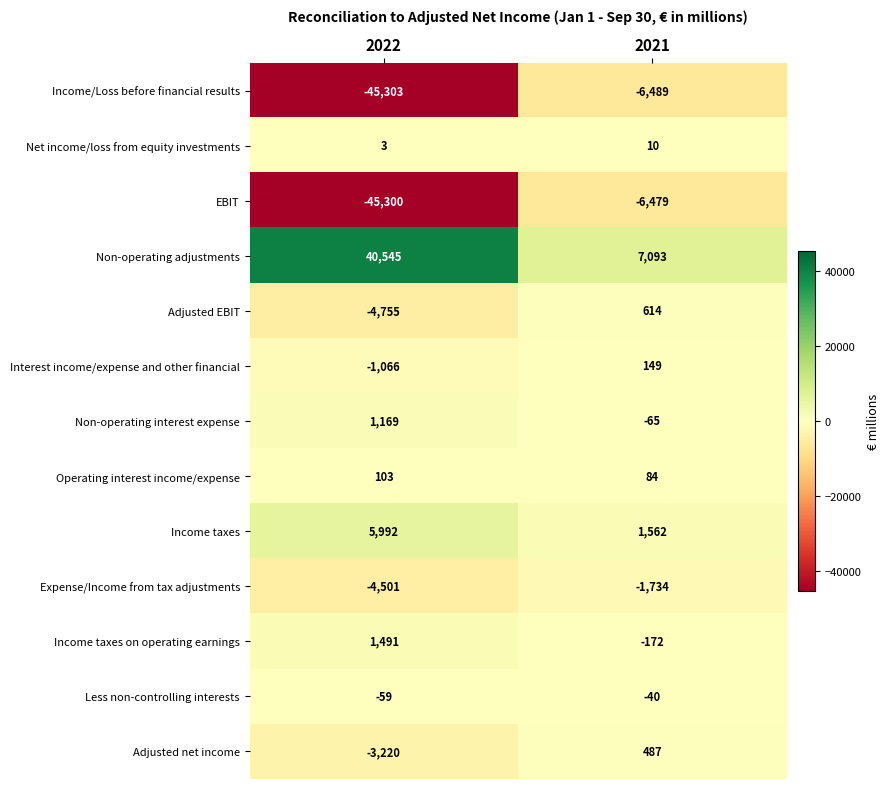

Read the Income taxes value at 2022, to the nearest 100.

6000